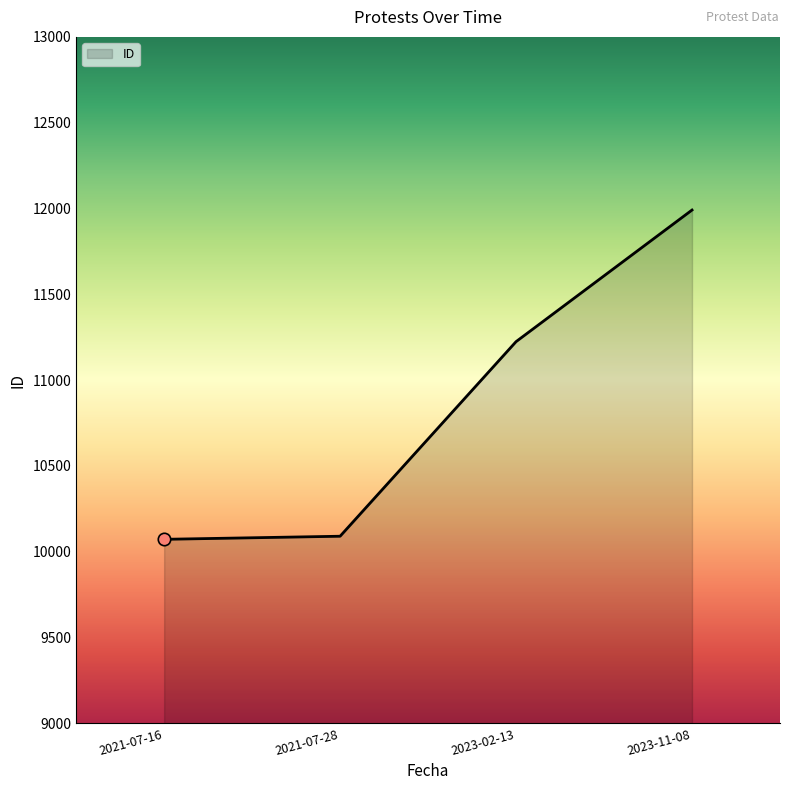

What is the ratio of the value at 2021-07-16 to the value at 2023-11-08?

0.8